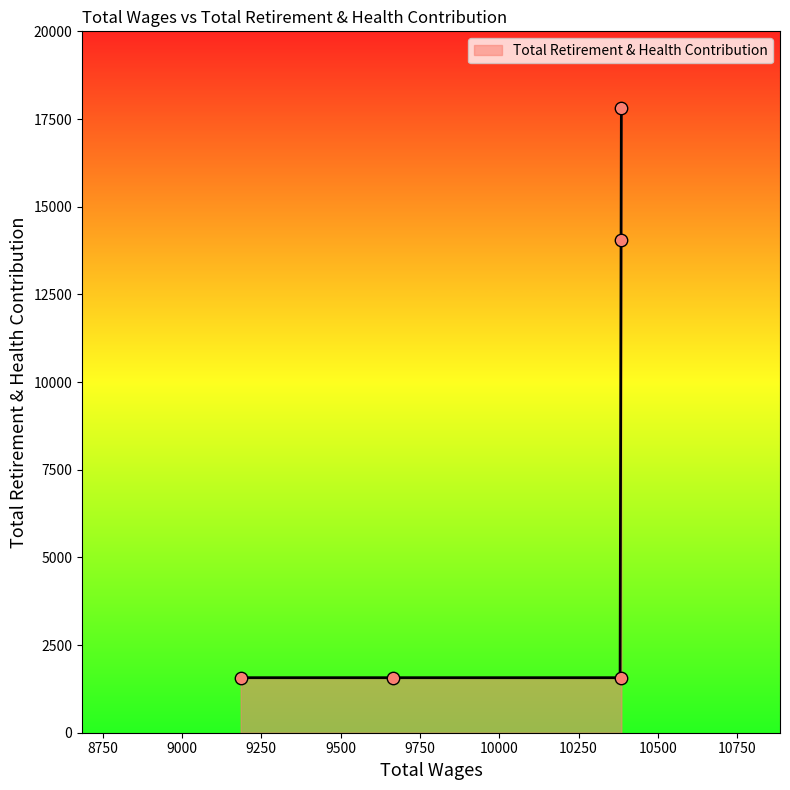

What is the change in value from 10385.0 to 10385.0?

-16255